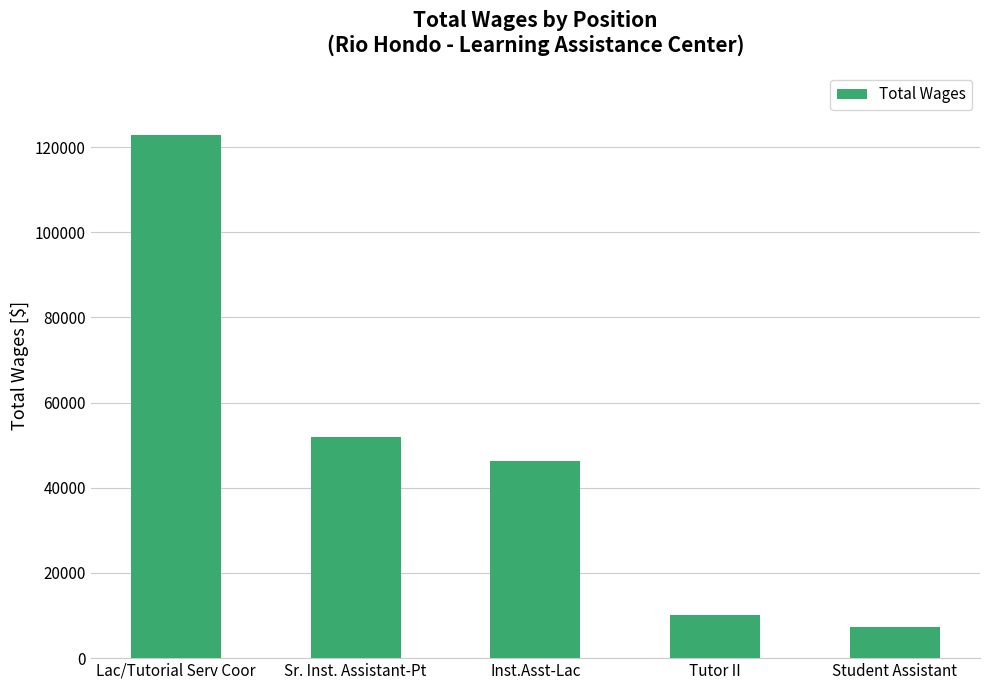

What is the difference between the maximum and minimum values?

115430